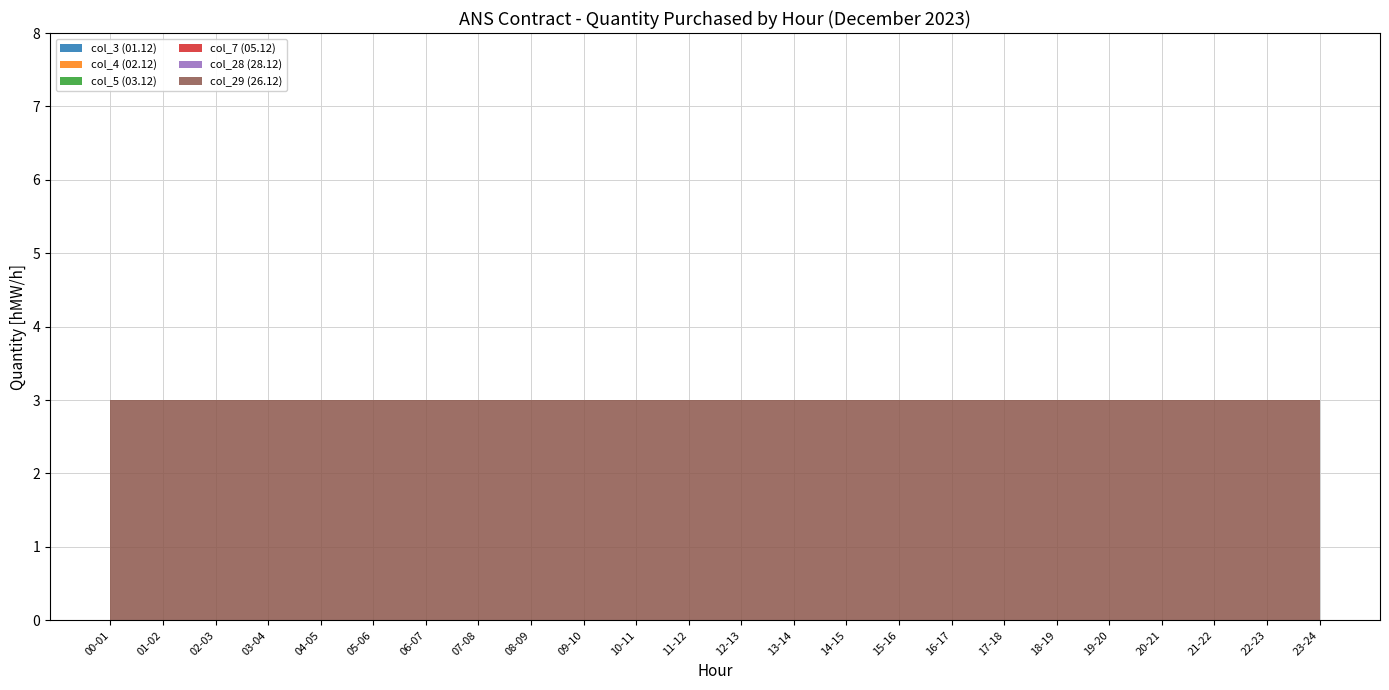

Reading left to right, transcribe all the data shown in this chart.

col_3 (01.12): 0	0	0	0	0	0	0	0	0	0	0	0	0	0	0	0	0	0	0	0	0	0	0	0
col_4 (02.12): 0	0	0	0	0	0	0	0	0	0	0	0	0	0	0	0	0	0	0	0	0	0	0	0
col_5 (03.12): 0	0	0	0	0	0	0	0	0	0	0	0	0	0	0	0	0	0	0	0	0	0	0	0
col_7 (05.12): 0	0	0	0	0	0	0	0	0	0	0	0	0	0	0	0	0	0	0	0	0	0	0	0
col_28 (28.12): 0	0	0	0	0	0	0	0	0	0	0	0	0	0	0	0	0	0	0	0	0	0	0	0
col_29 (26.12): 3	3	3	3	3	3	3	3	3	3	3	3	3	3	3	3	3	3	3	3	3	3	3	3